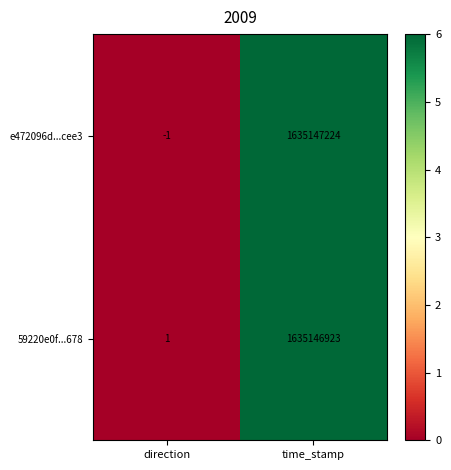

At which label does e472096d...cee3 reach its minimum?

direction